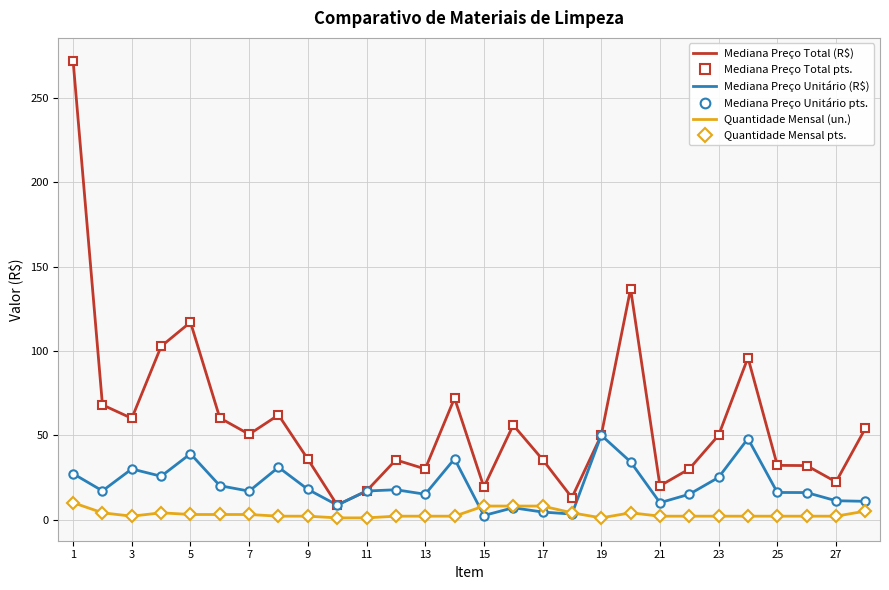

Rank the series by their maximum value, from lowest to highest.

Quantidade Mensal (un.), Mediana Preço Unitário (R$), Mediana Preço Total (R$)